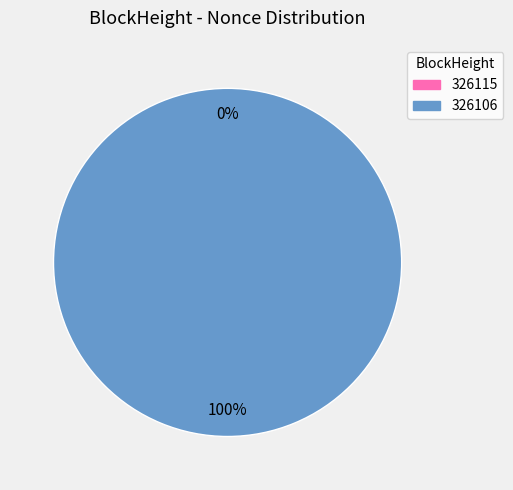

What portion of the pie excludes 326115?

100.0%